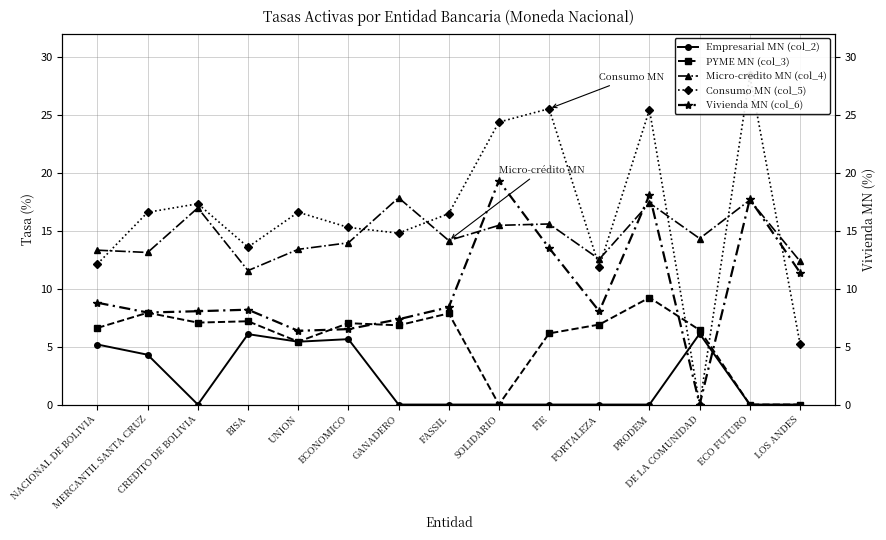

At how many categories does at least one series exceed 18?

4